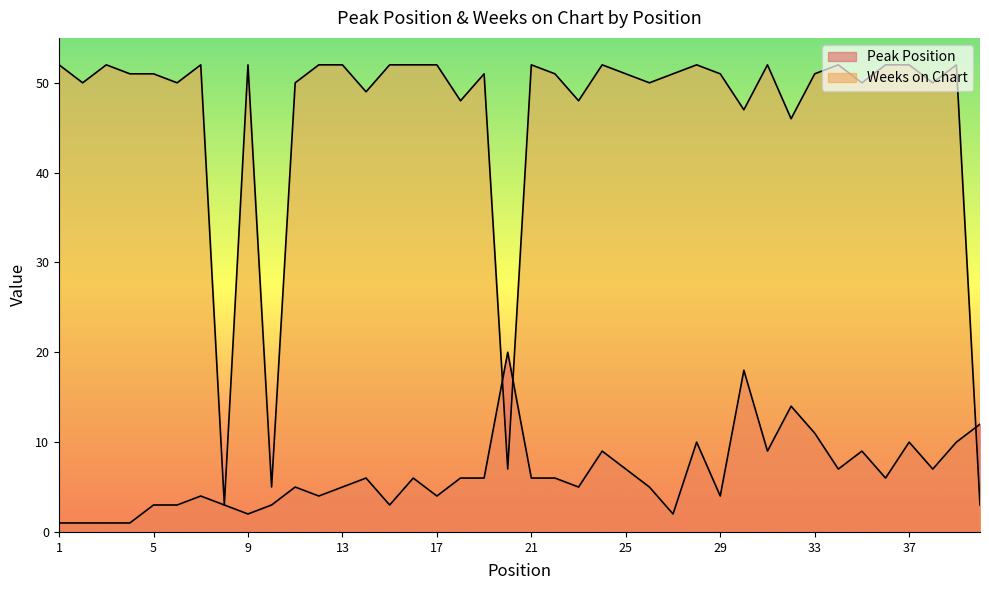

How many lines are shown in the chart?

2